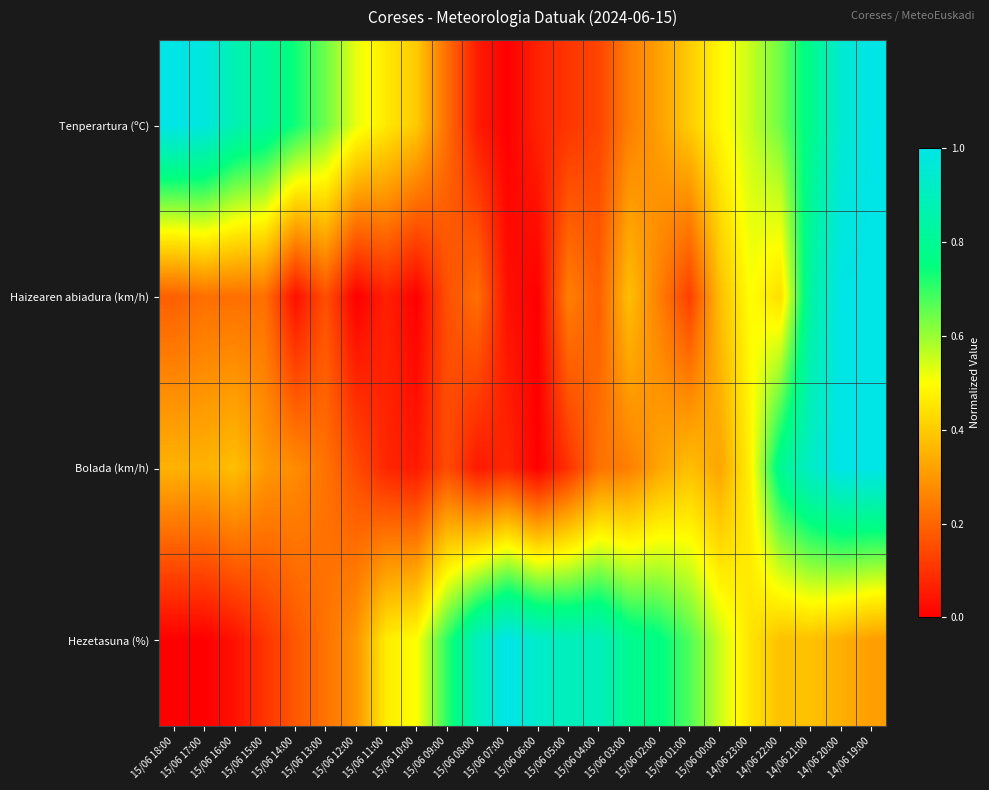

At which category is the sum across all series the highest?

14/06 19:00